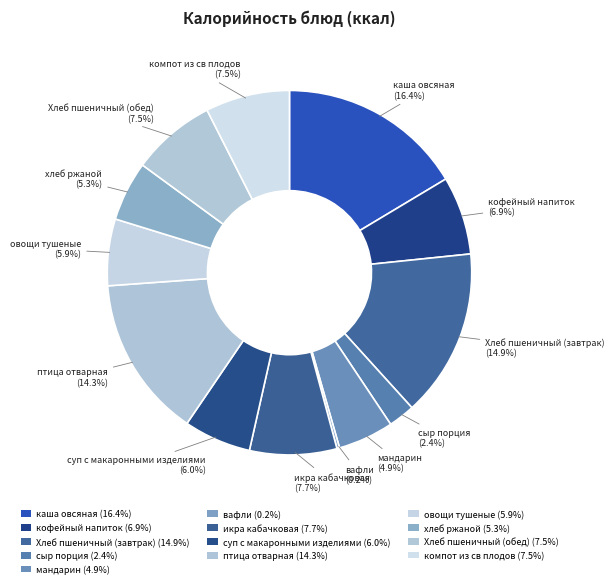

What is the change in value from каша овсяная to икра кабачковая?

-133.6